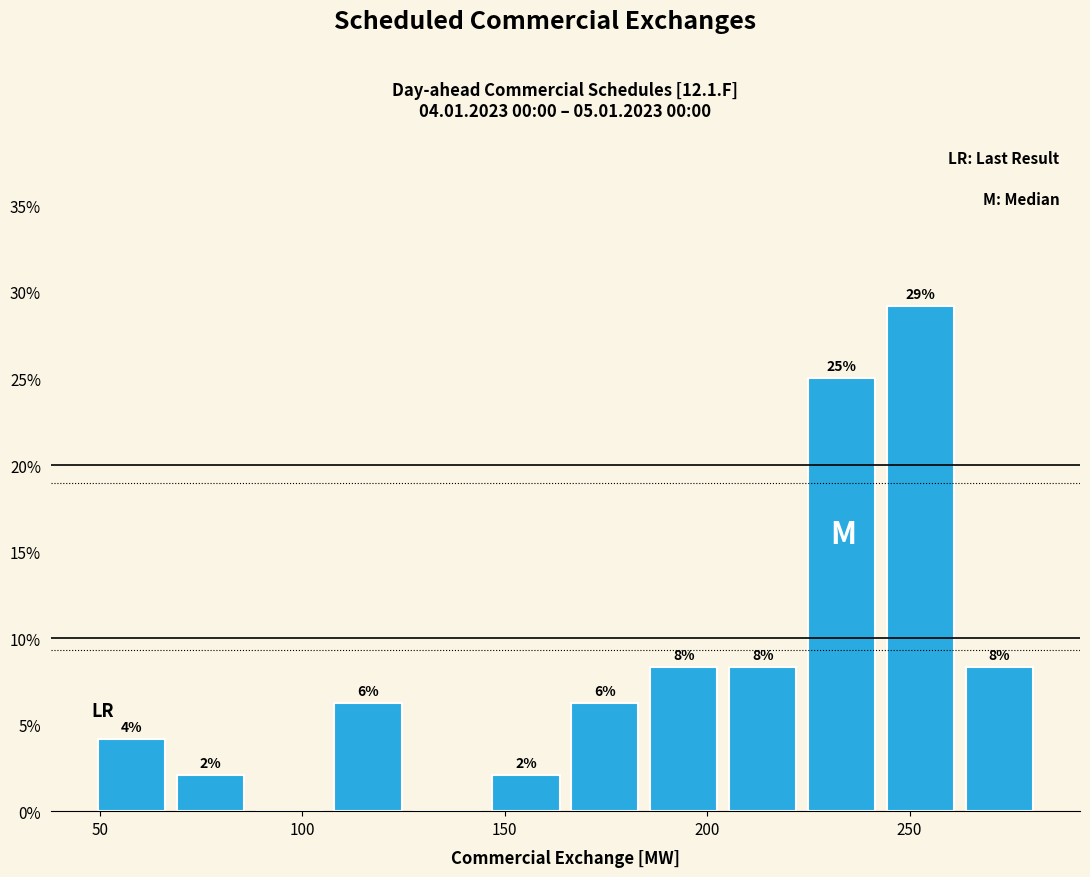

Around what value on the x-axis is the tallest bar? Give the approximate position of its centre, as read against the axis.

255